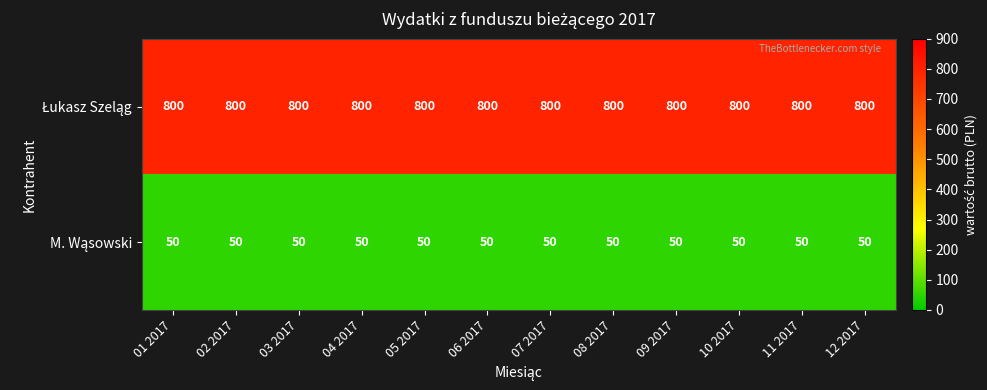

At how many categories does at least one series exceed 195?

12